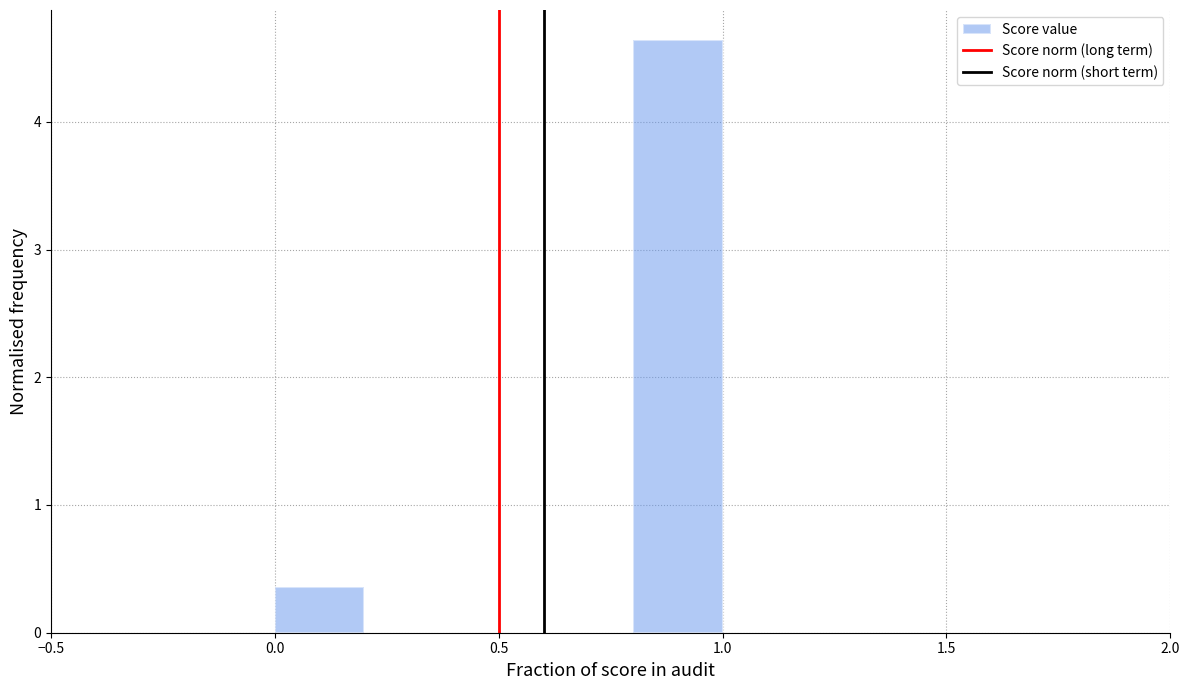

Reading left to right, list every bar in this chart as the range it spans on the x-axis followed by its height. The values are not printed on the chart, so give them approximately, as read against the axis.

0.0 to 0.2: 0.4
0.2 to 0.4: 0
0.4 to 0.6: 0
0.6 to 0.8: 0
0.8 to 1.0: 4.6